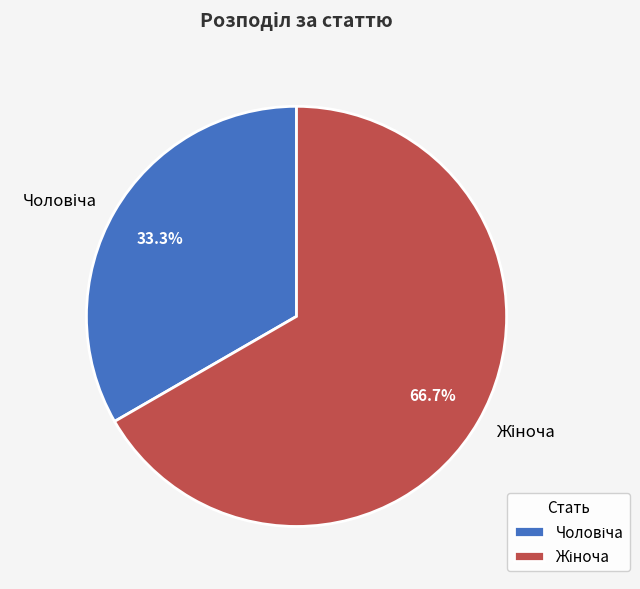

How many slices are in this pie chart?

2